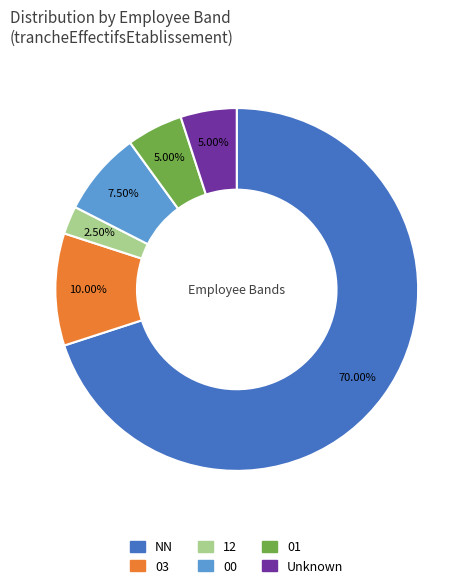

Which slice is the smallest?

12